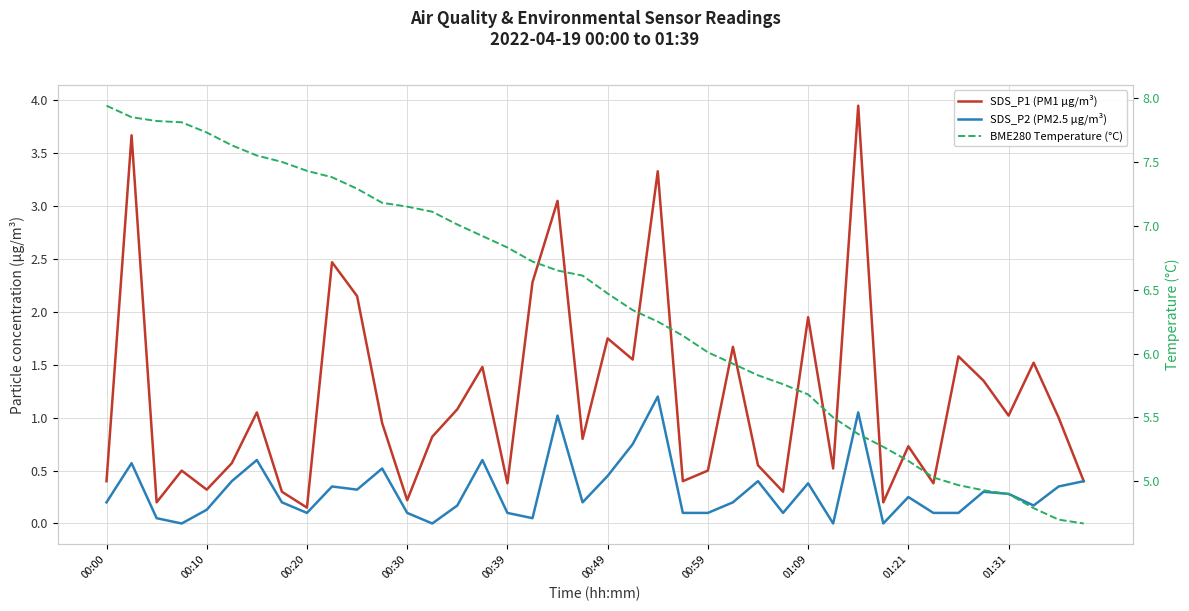

Rank the series at 01:31 from highest to lowest value.

BME280 Temperature (°C), SDS_P1 (PM1 µg/m³), SDS_P2 (PM2.5 µg/m³)